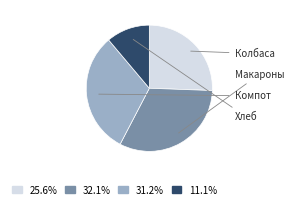

Rank the categories by value from highest to lowest.

Макароны отварные, Компот из сухофруктов, Колбаса отварная с соусом, Хлеб